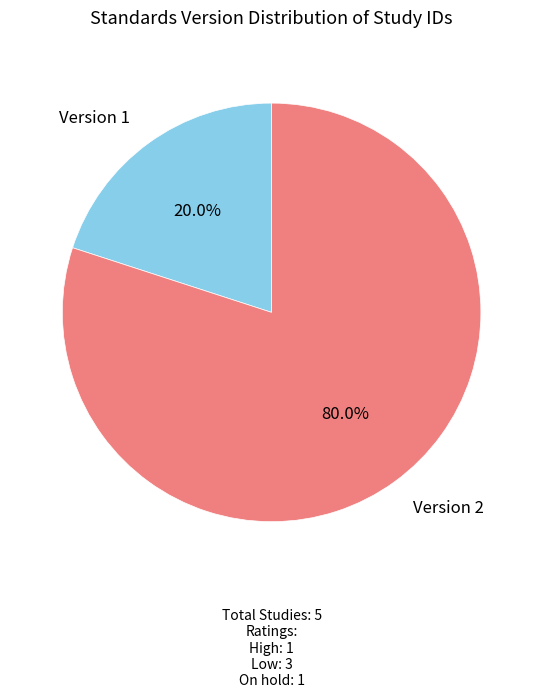

Does any single category account for the majority?

Yes